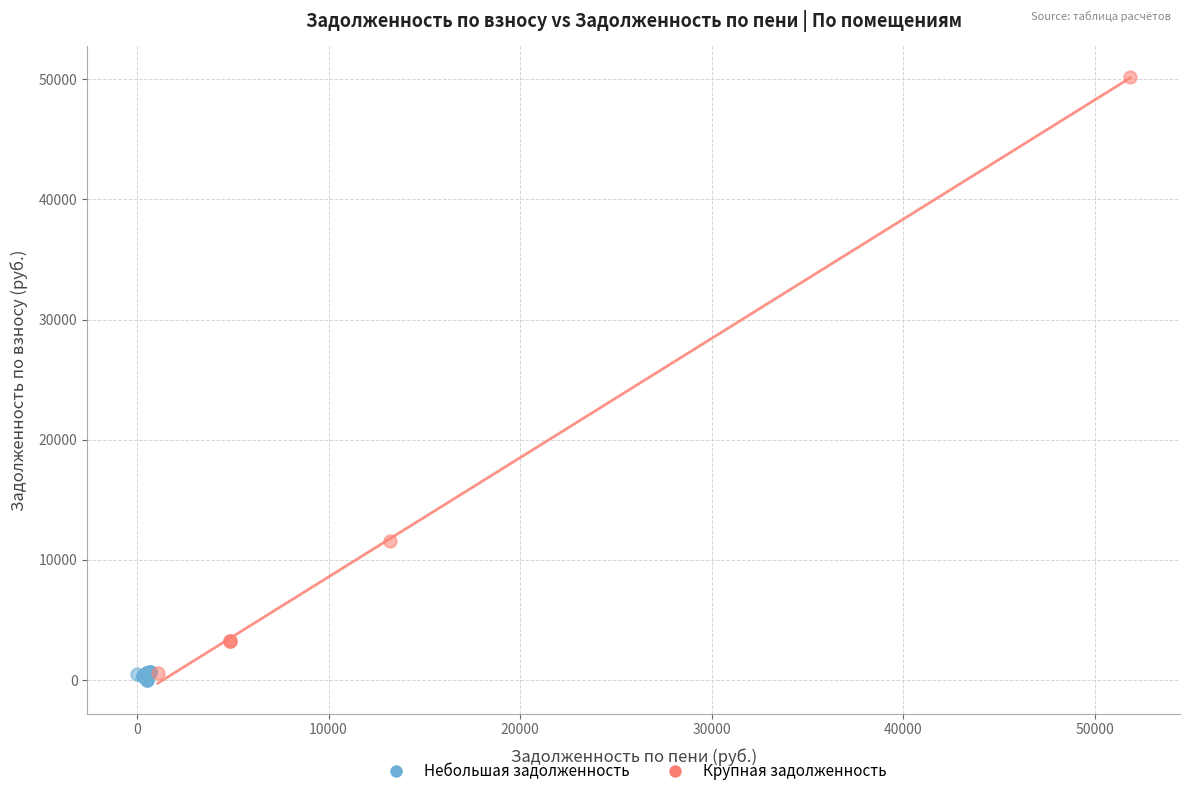

Which series has the largest Y range (max minus min)?

Крупная задолженность